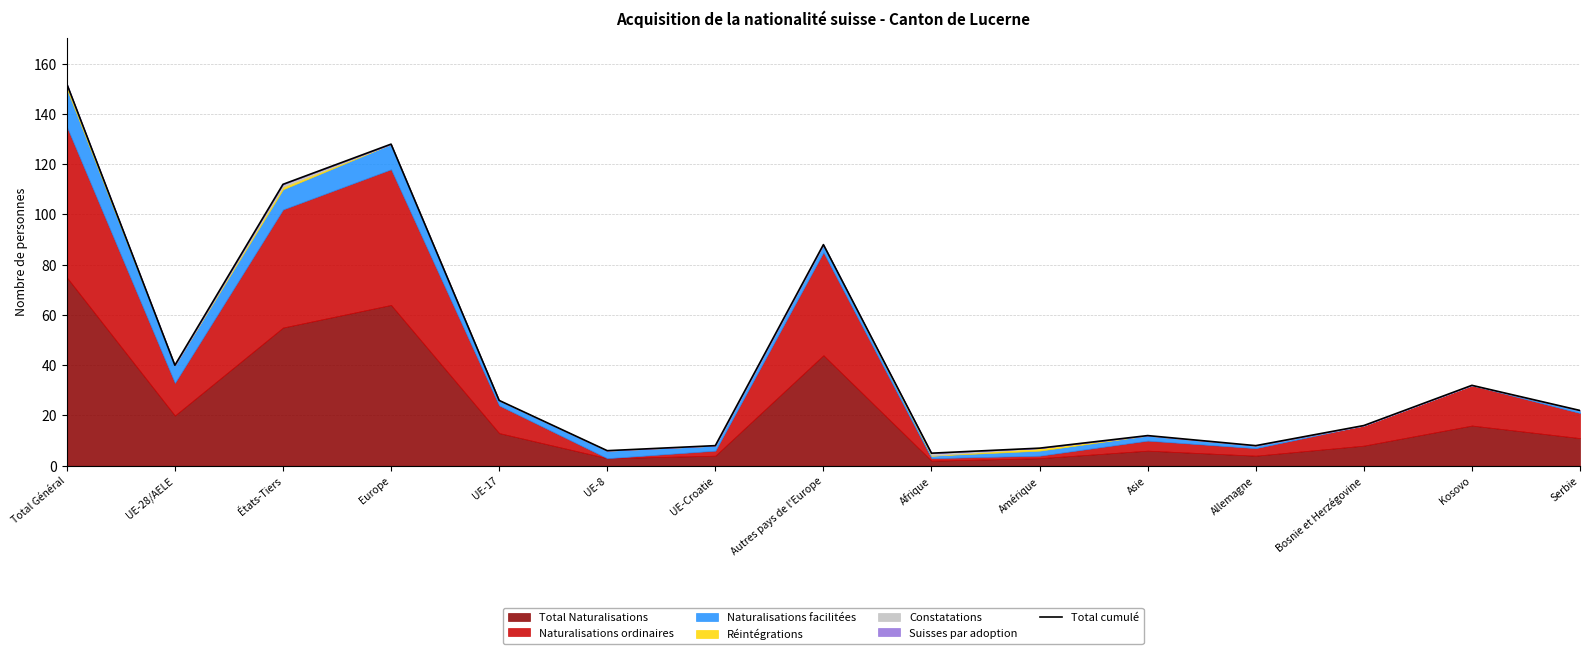

Approximately how many times larger is the value at Total Général compared to UE-8?

25.3